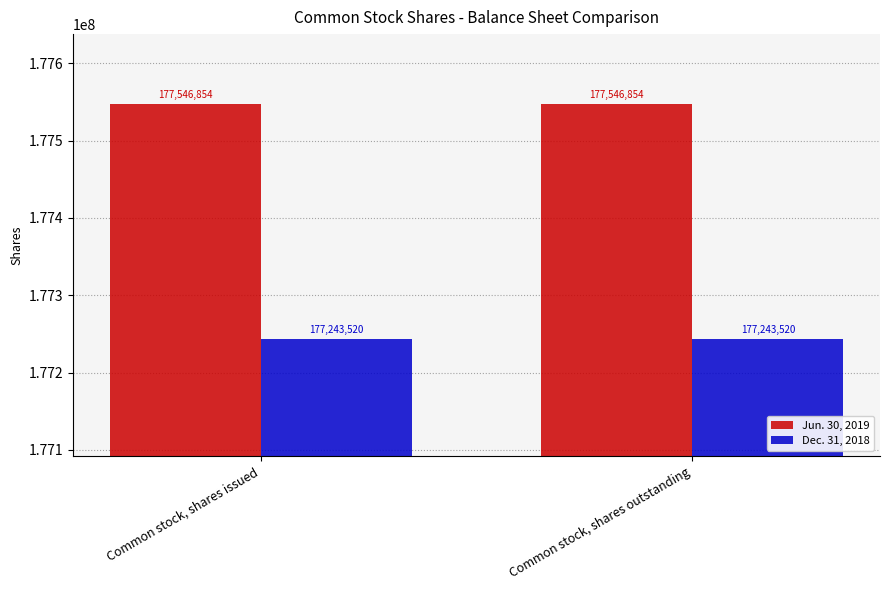

At Common stock, shares outstanding, list the series in order from largest to smallest.

Jun. 30, 2019, Dec. 31, 2018